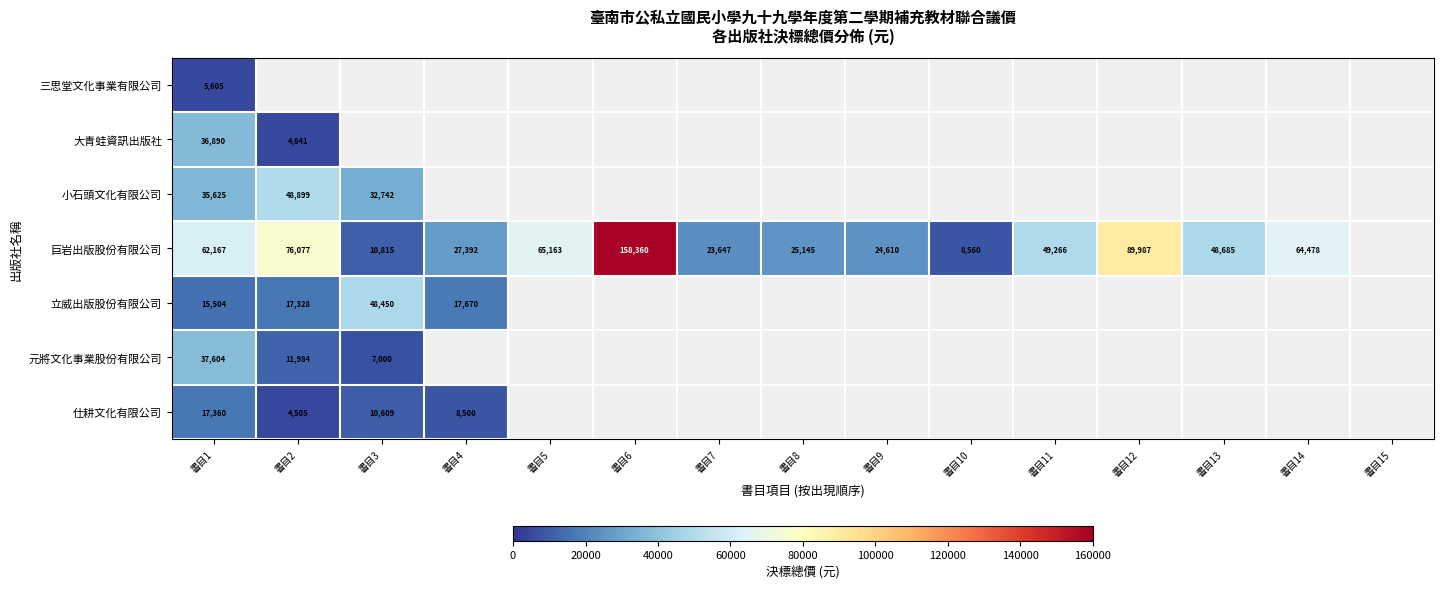

What is the minimum value for 仕耕文化有限公司?

4505.0